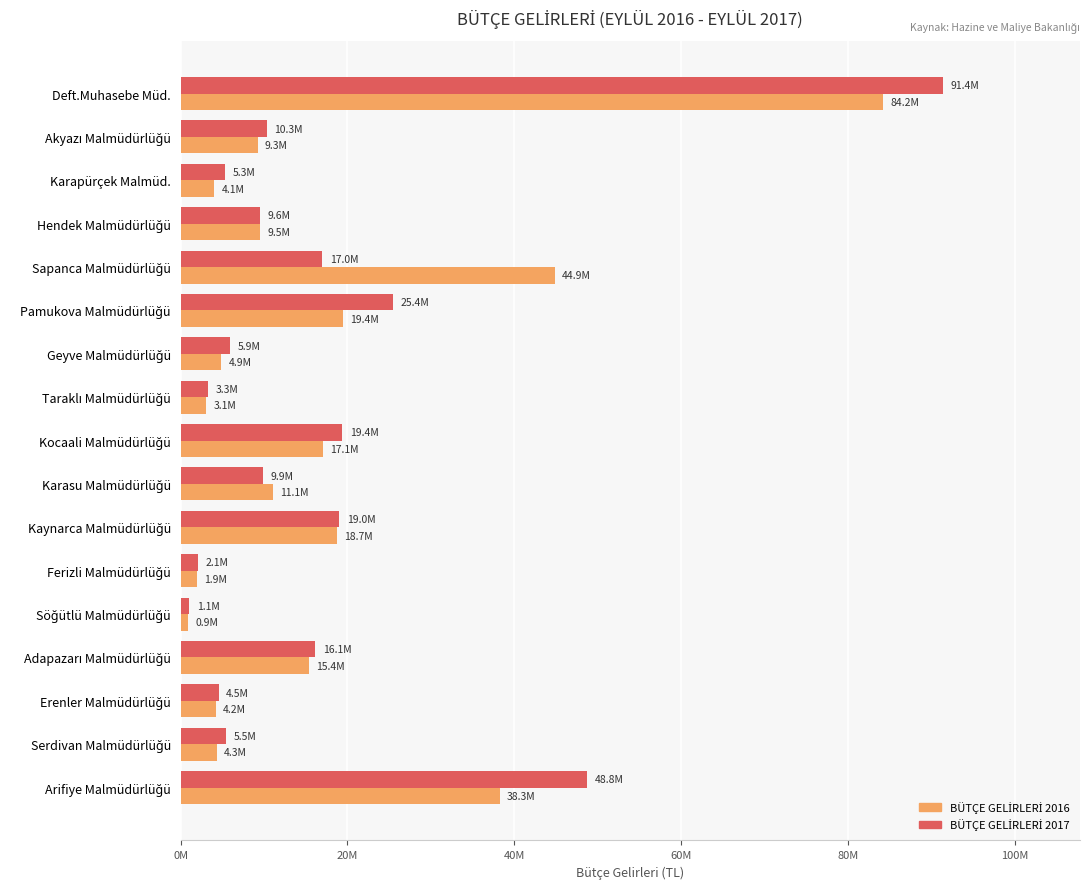

At which category is the sum across all series the highest?

Deft.Muhasebe Müd.